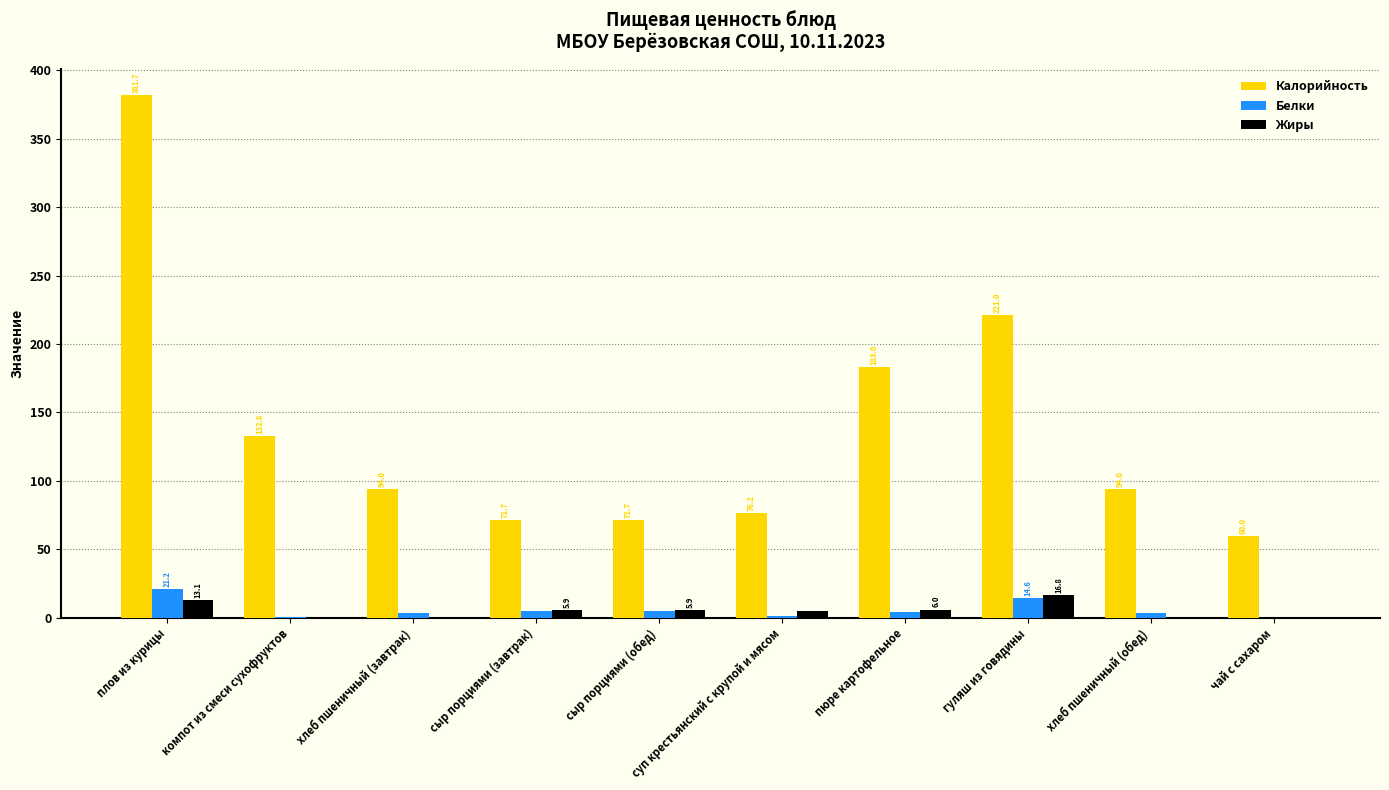

Which series changed the most between сыр порциями (обед) and чай с сахаром?

Калорийность